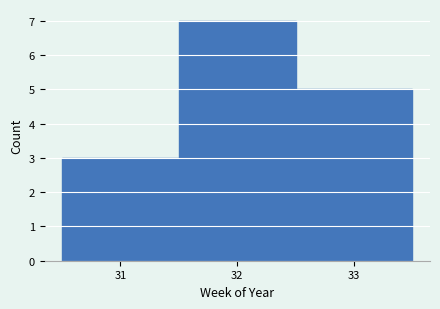

Over which range of the x-axis is the bar tallest?

31.5 to 32.5